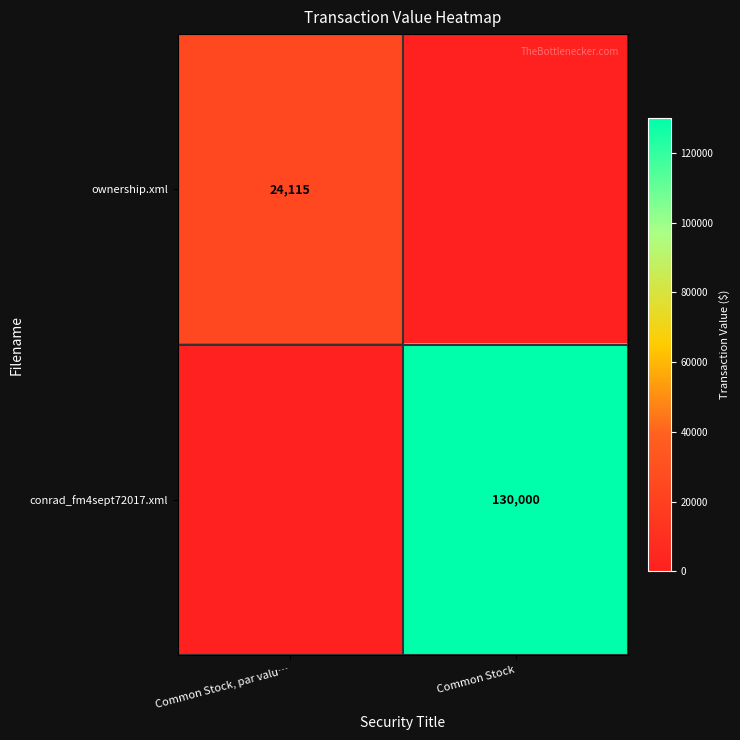

True or false: conrad_fm4sept72017.xml has a value of 36149 at Common Stock.

False